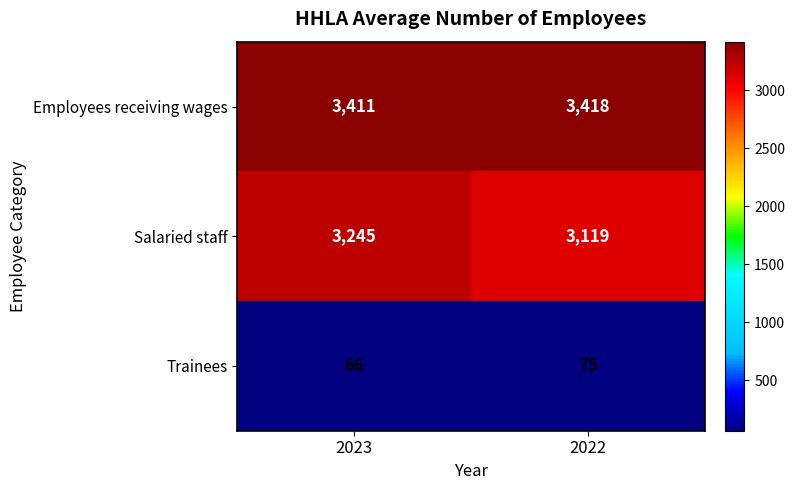

What is the sum of all Trainees values?

141